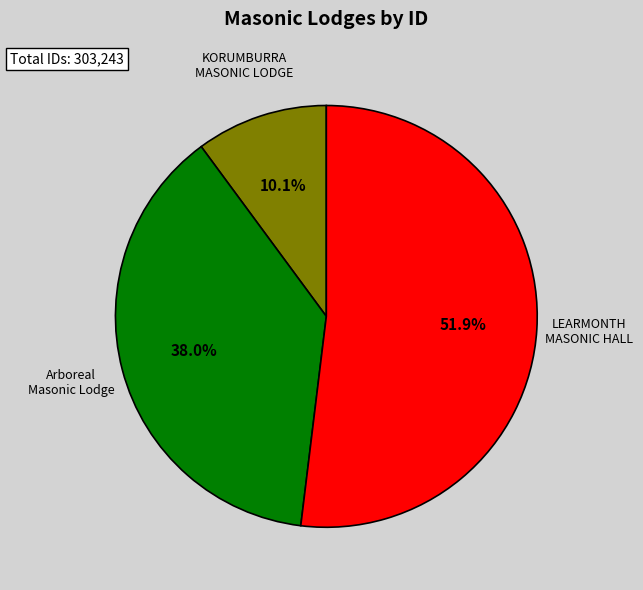

Which category has the biggest portion of the pie?

LEARMONTH MASONIC HALL